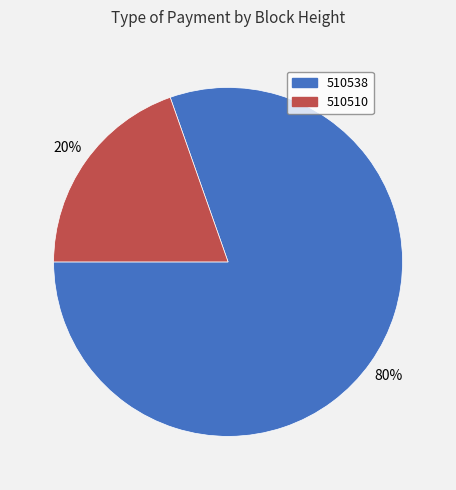

Rank the categories by value from lowest to highest.

510510, 510538